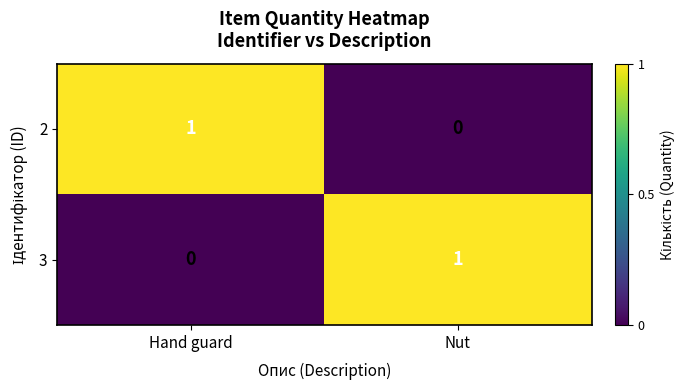

How many distinct data groups are displayed?

2